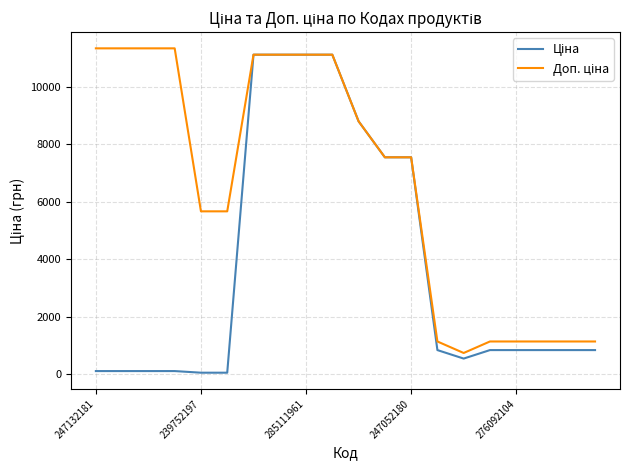

What is the maximum value shown in the chart?

11334.0